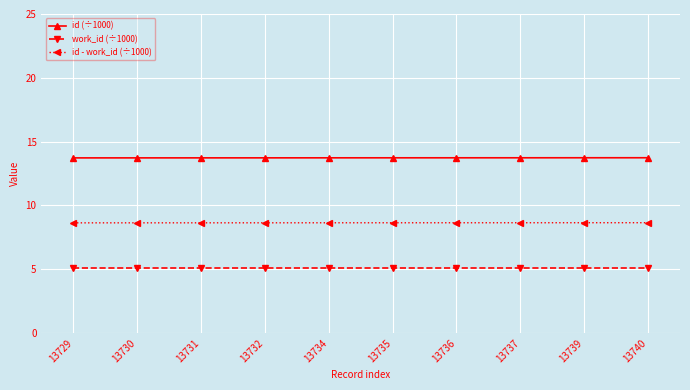

Is the value of work_id (÷1000) at 13731 greater than the value of id (÷1000) at 13729?

No